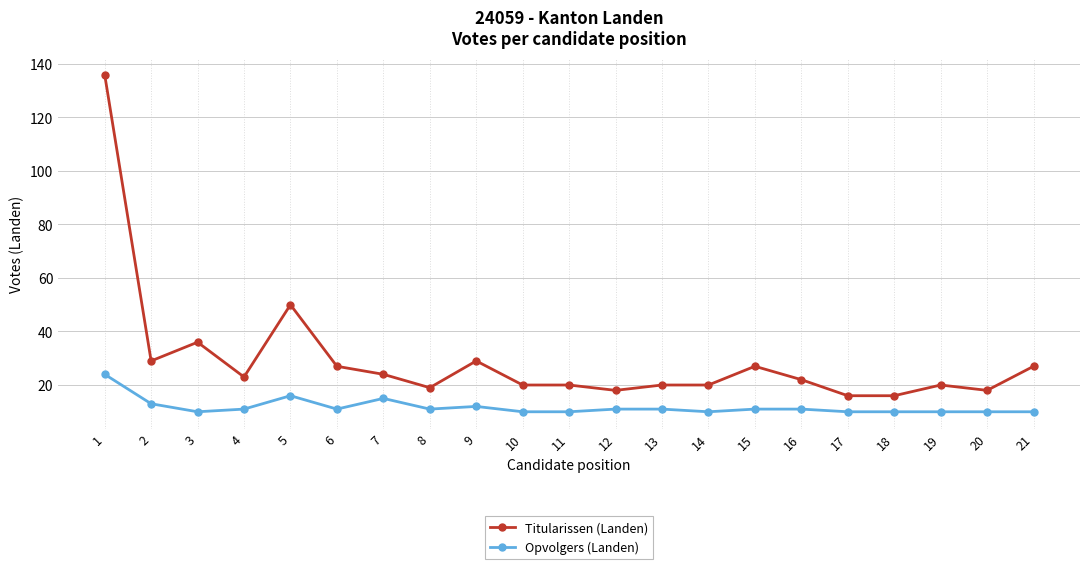

At how many categories does at least one series exceed 91?

1